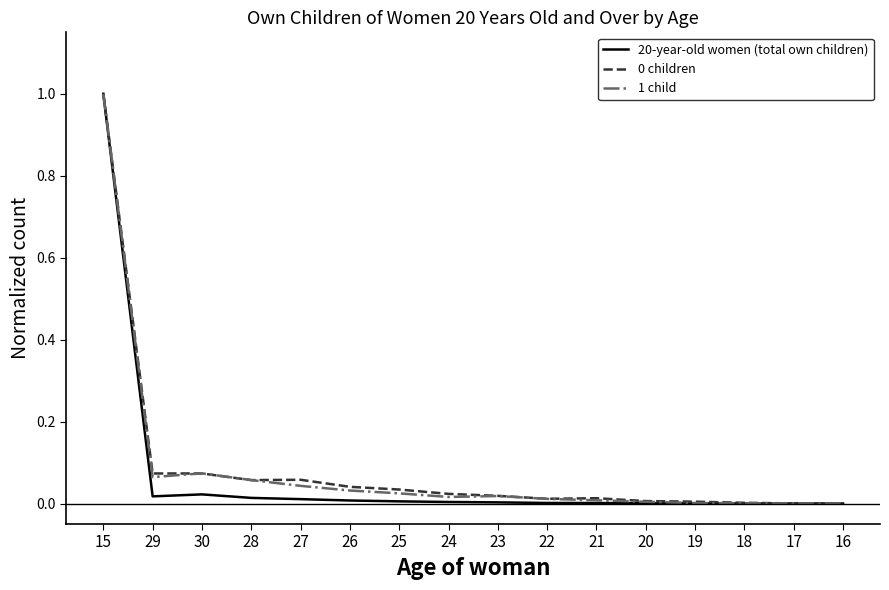

Is it true that 0 children equals 0.0 at 30?

False